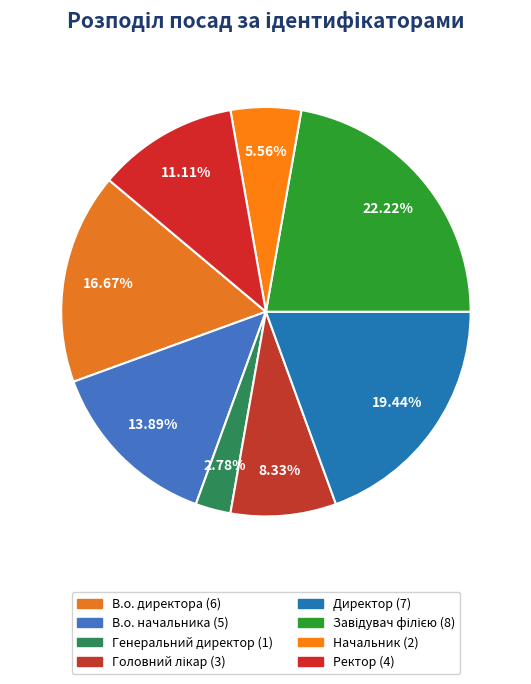

Is the sum of Головний лікар and Директор greater than half?

No